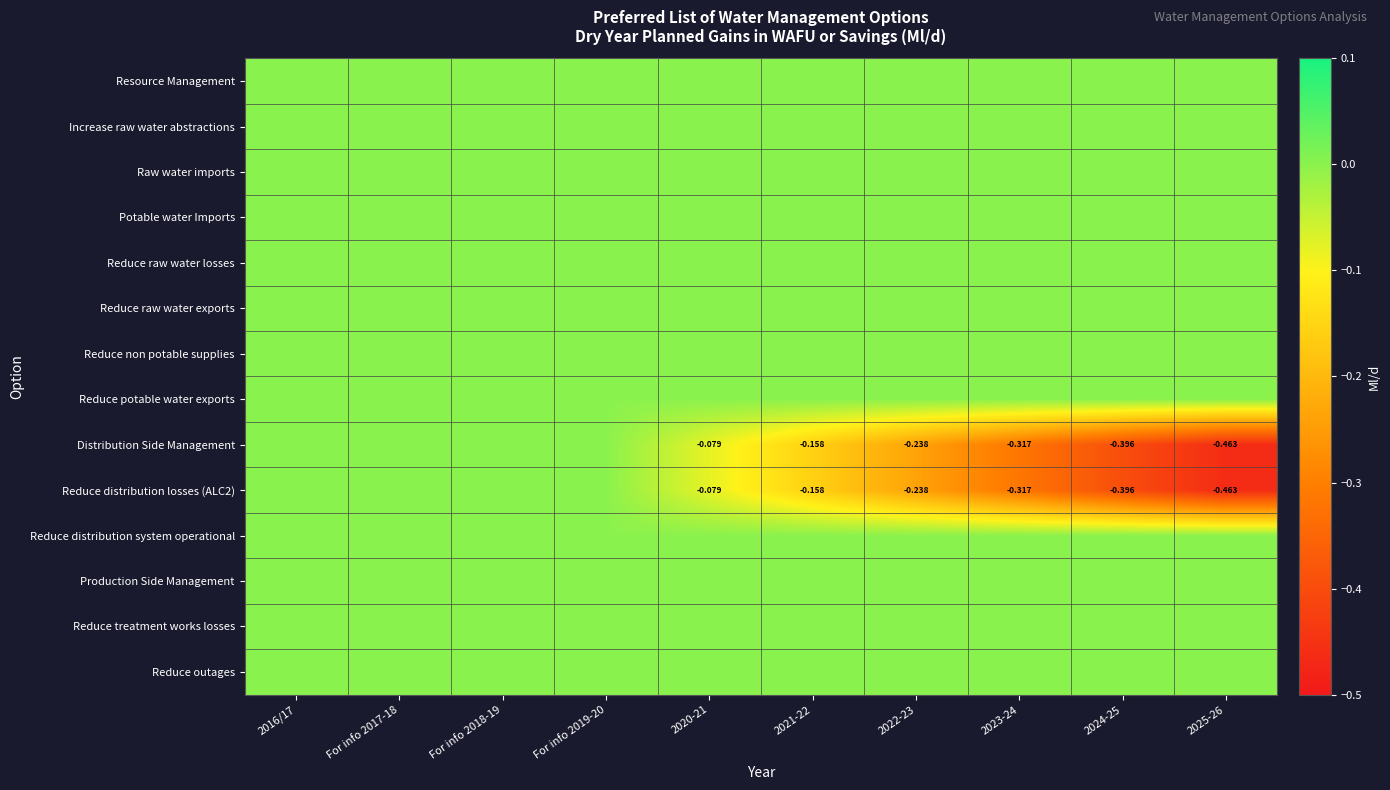

Where is Potable water Imports nearest to the value 0?

2016/17